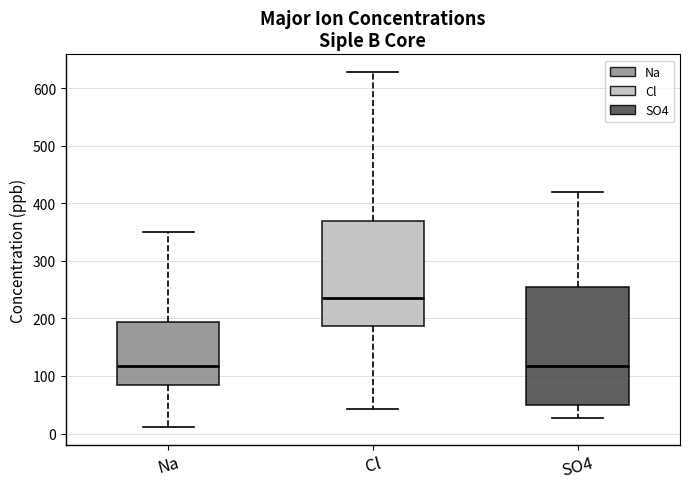

Reading left to right, read every box against the y-axis: the position of its median line, the range the box covers, and the ends of its whiskers. The values are not printed on the chart, so give them approximately, as read against the axis.

Na: median 120, box 90 to 190, whiskers 10 to 350
Cl: median 240, box 190 to 370, whiskers 40 to 630
SO4: median 120, box 50 to 250, whiskers 30 to 420